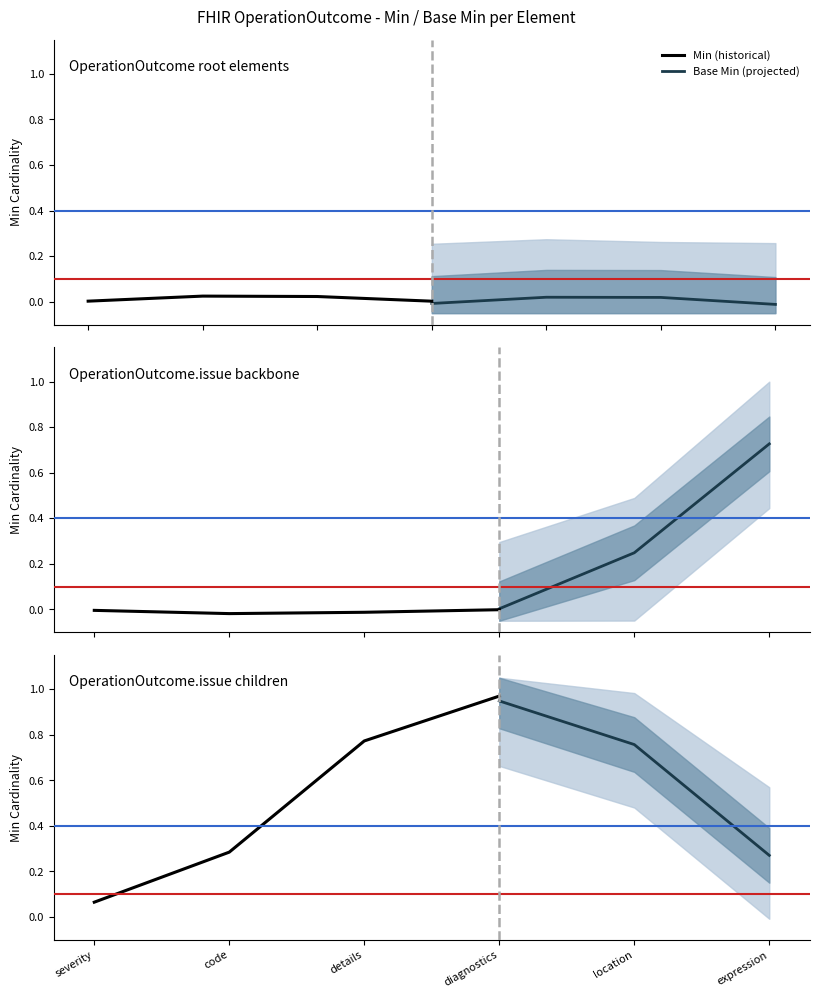

Which has a higher value, OperationOutcome.issue.code or OperationOutcome.issue?

OperationOutcome.issue.code